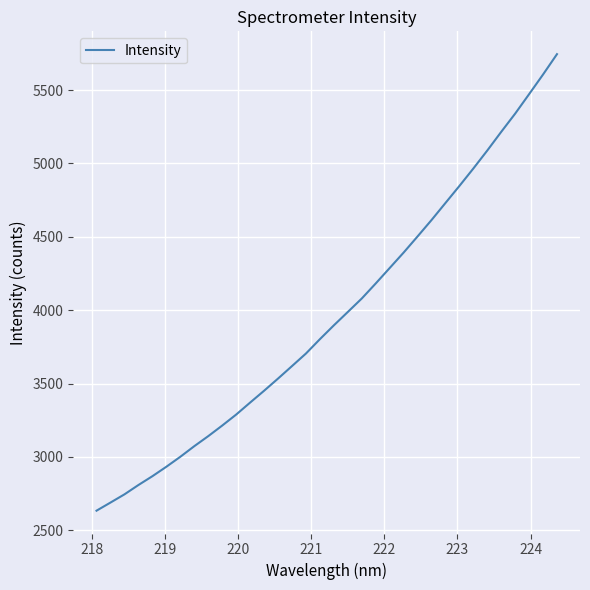

How many lines are shown in the chart?

1